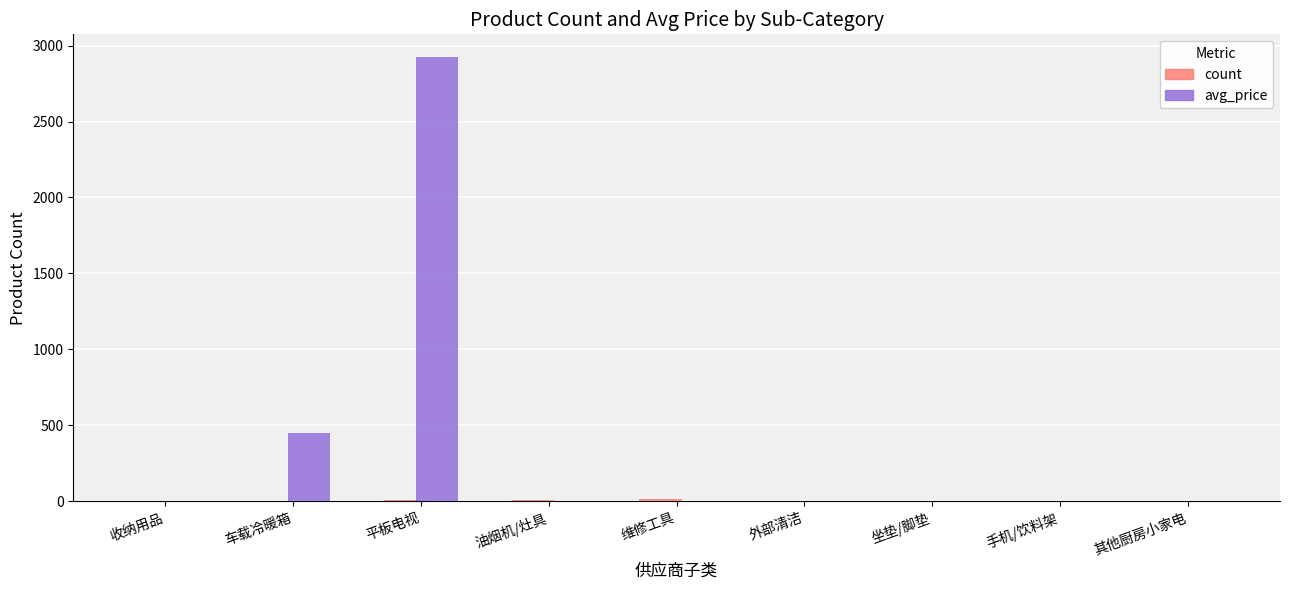

At which category is the sum across all series the highest?

平板电视